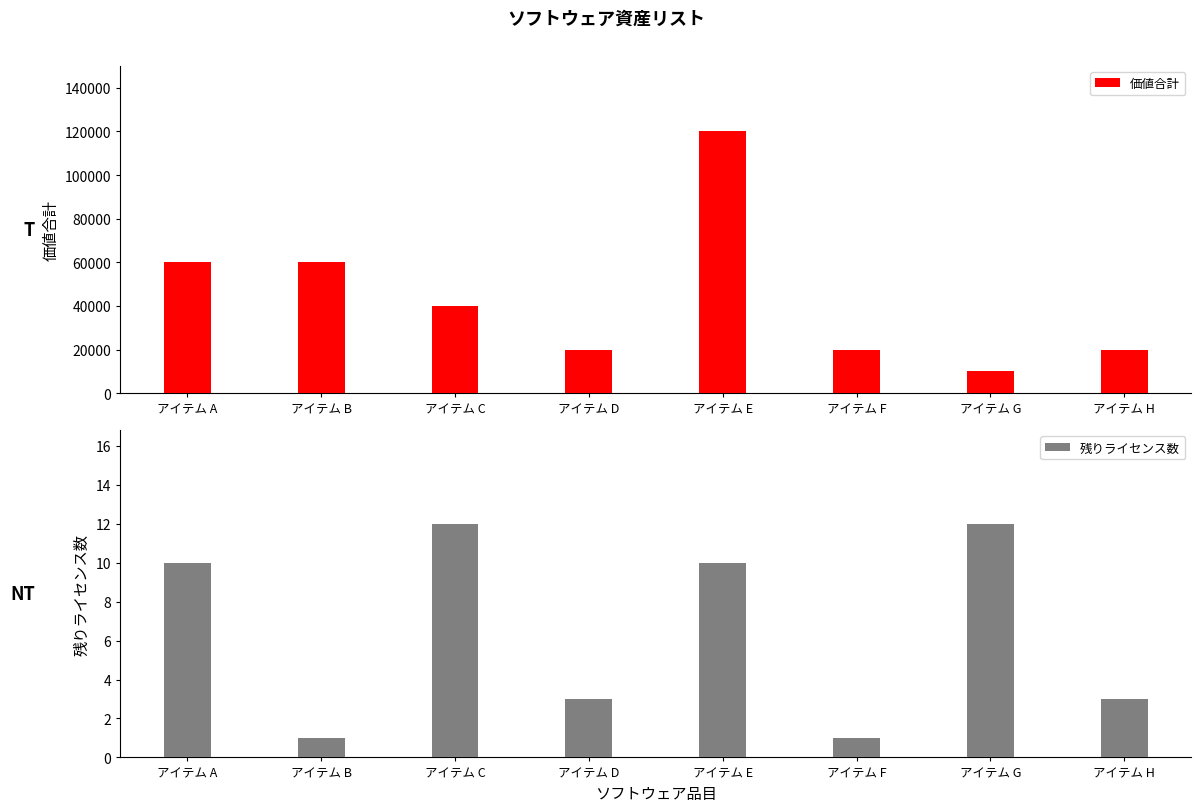

Is it true that 価値合計 equals 10000 at アイテム G?

True